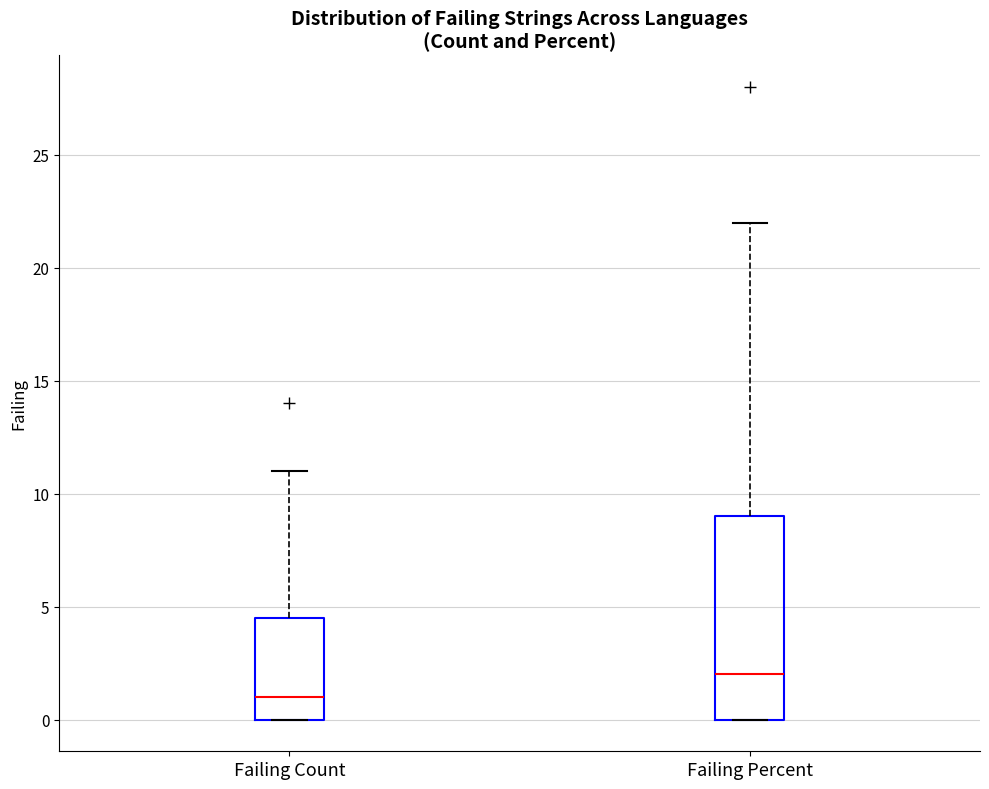

Comparing the boxes themselves (not the whiskers), which one is the tallest?

Failing Percent